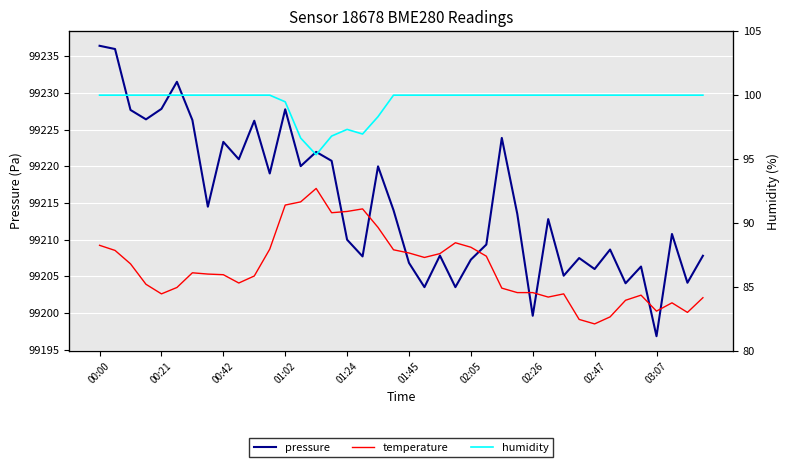

What is the maximum value for pressure?

99236.4